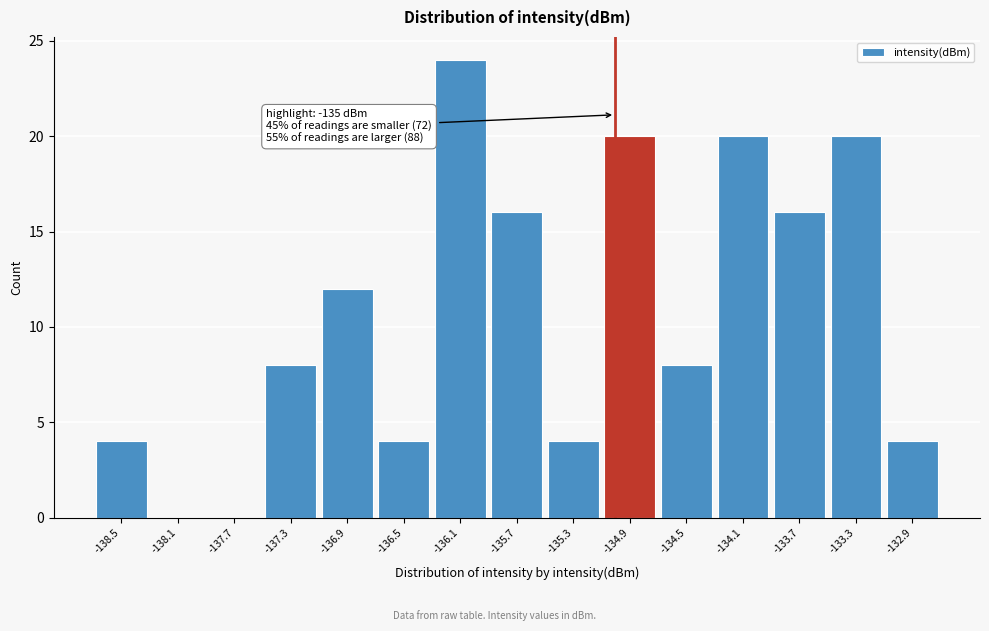

Which range on the x-axis has the tallest bar?

-136.30 to -135.90